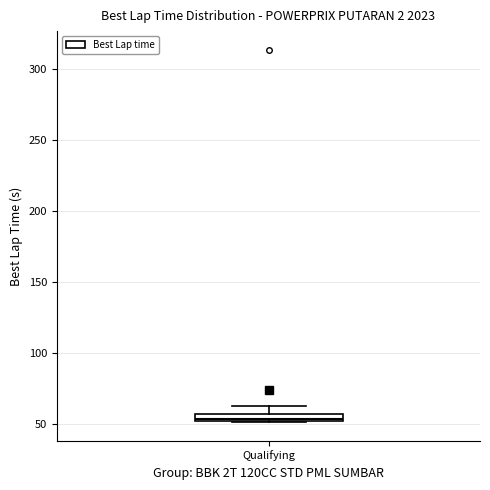

Where is the upper edge of the box for Qualifying on the y-axis? The values are not printed on the chart, so give them approximately, as read against the axis.

55